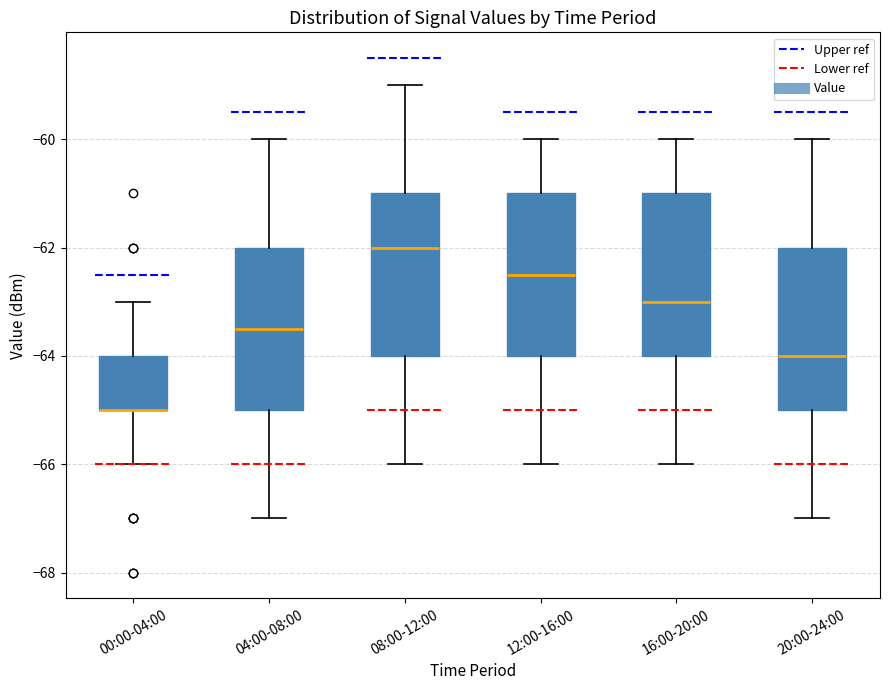

Where is the lower edge of the box for 16:00-20:00 on the y-axis? The values are not printed on the chart, so give them approximately, as read against the axis.

-64.0